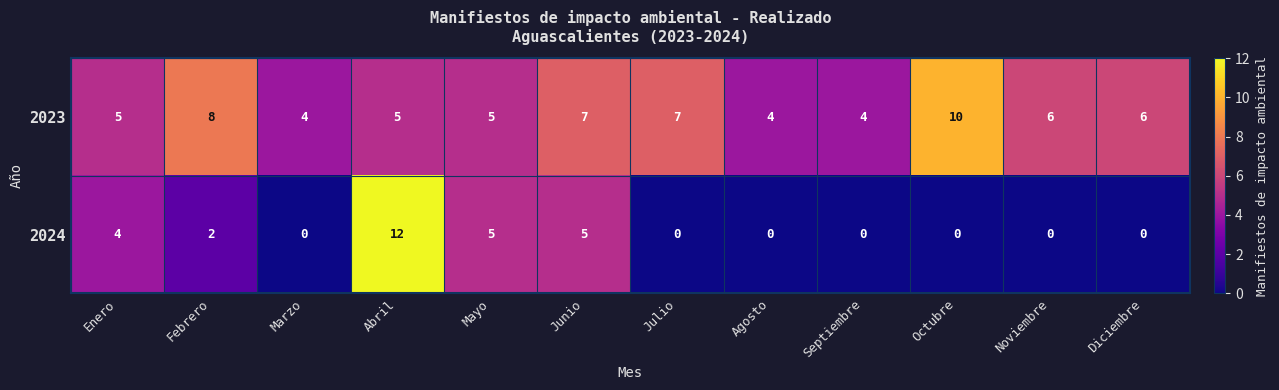

Reading left to right, list all the values displayed in this chart.

2023: 5	8	4	5	5	7	7	4	4	10	6	6
2024: 4	2	0	12	5	5	0	0	0	0	0	0